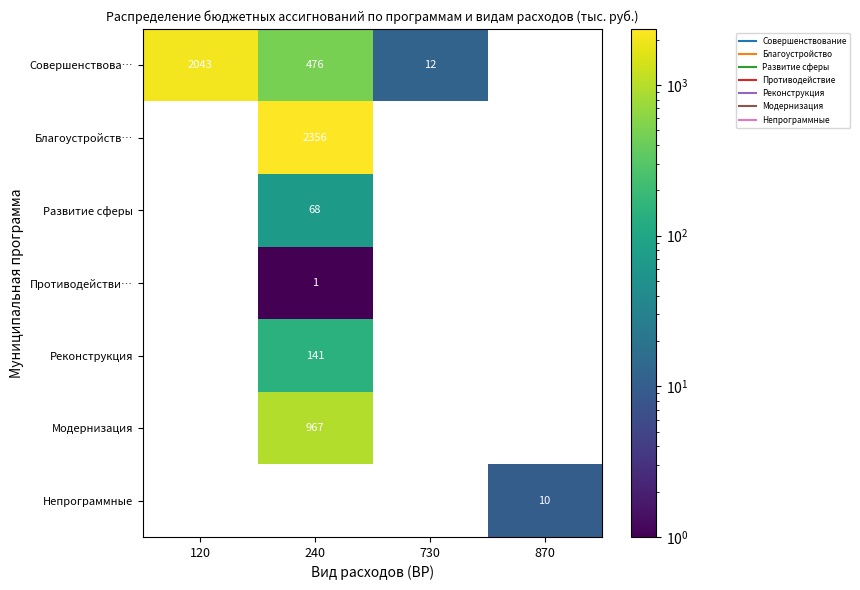

Count the number of categories in the chart.

4